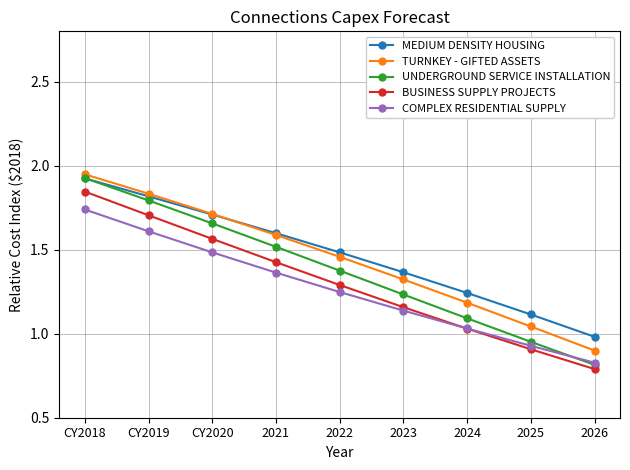

Between 2023 and 2026, which series saw the biggest shift?

TURNKEY - GIFTED ASSETS